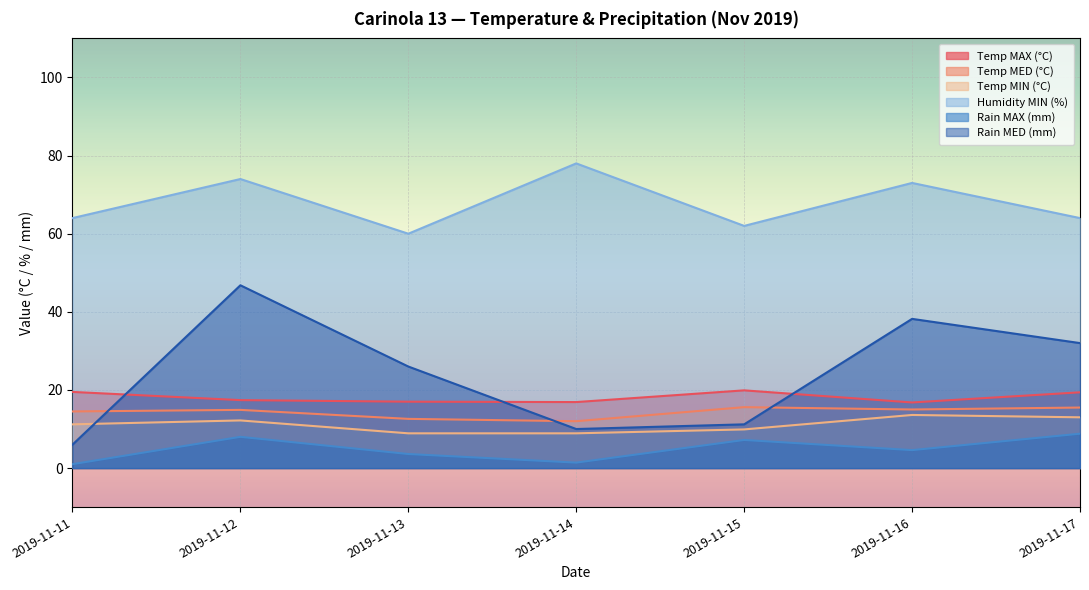

Which label corresponds to the largest value in the chart?

2019-11-14